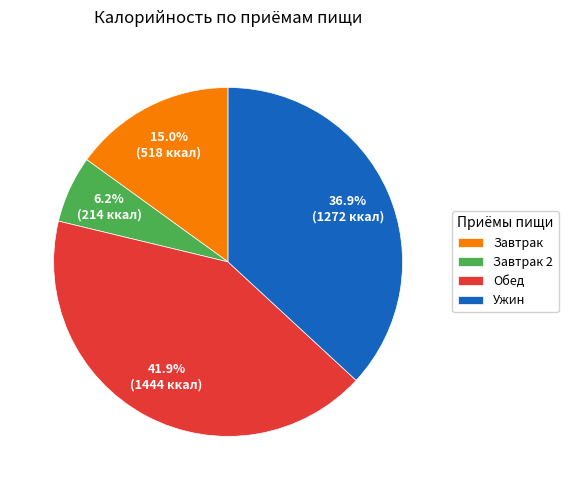

Does Ужин represent more than half of the total?

No